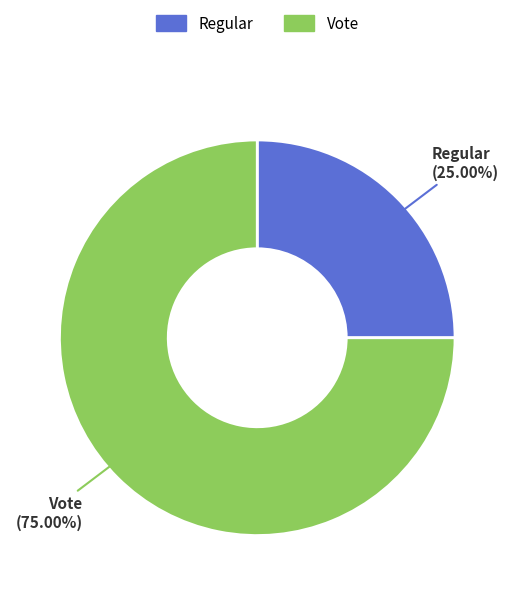

Between Regular and Vote, which is larger?

Vote